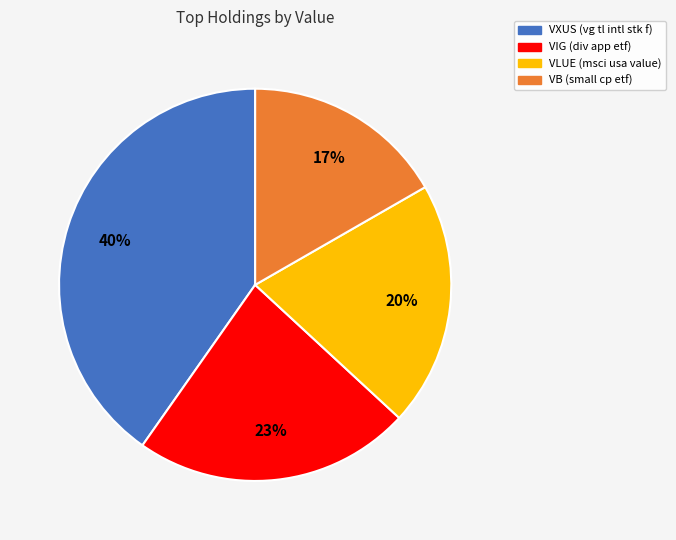

The VLUE (msci usa value) slice represents 30% of the pie. True or false?

False